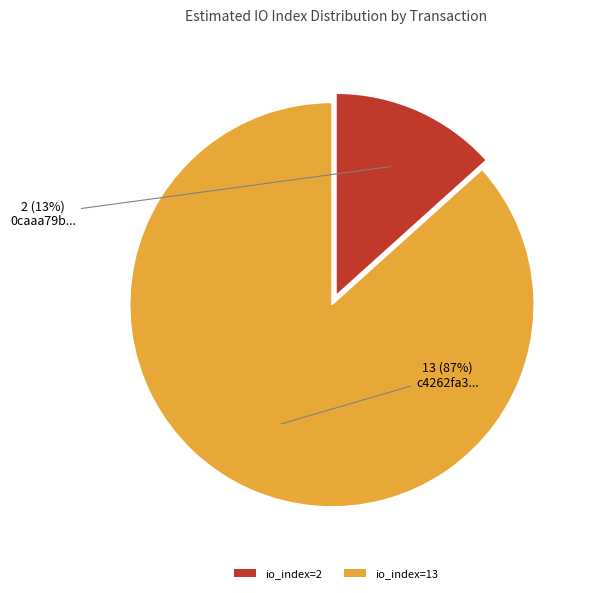

Rank the categories by value from highest to lowest.

io_index=13, io_index=2